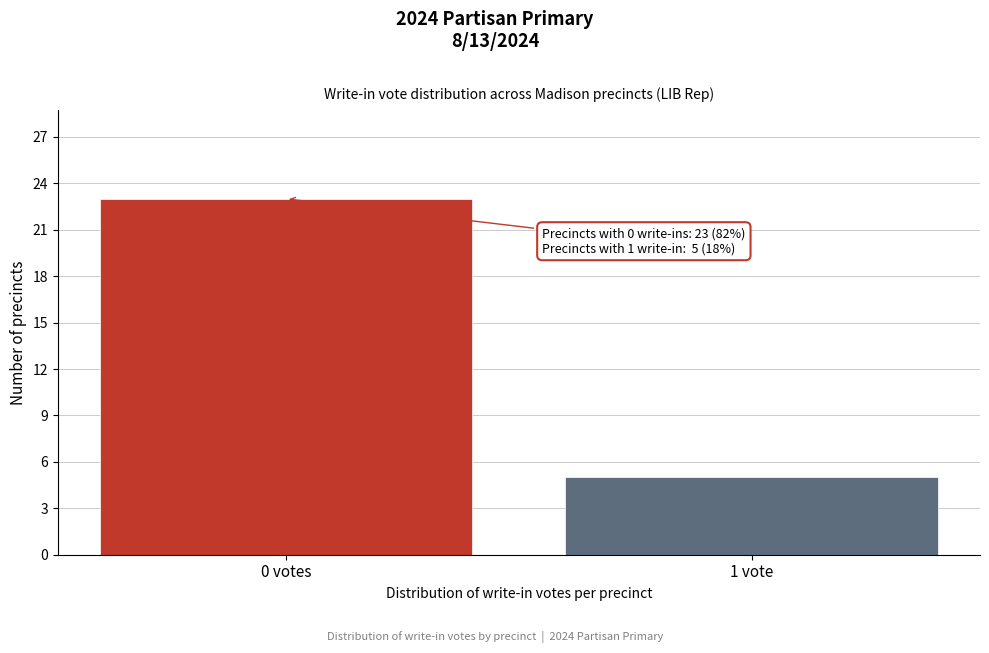

Reading left to right, list all the values displayed in this chart.

23	5